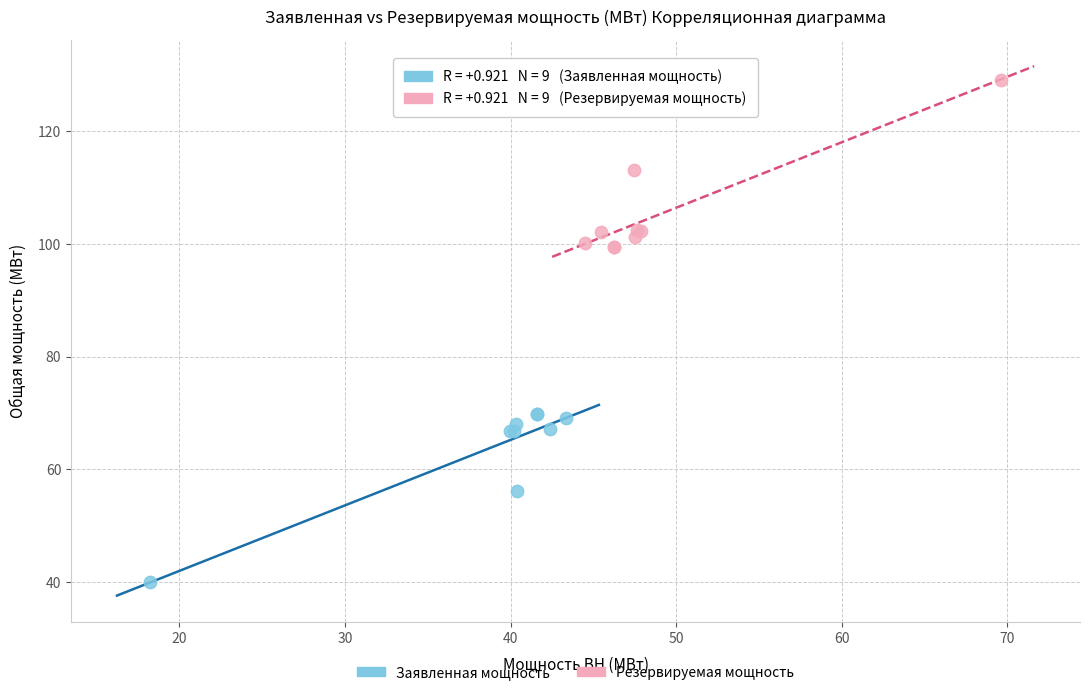

Which series reaches the maximum Y coordinate?

Резервируемая мощность